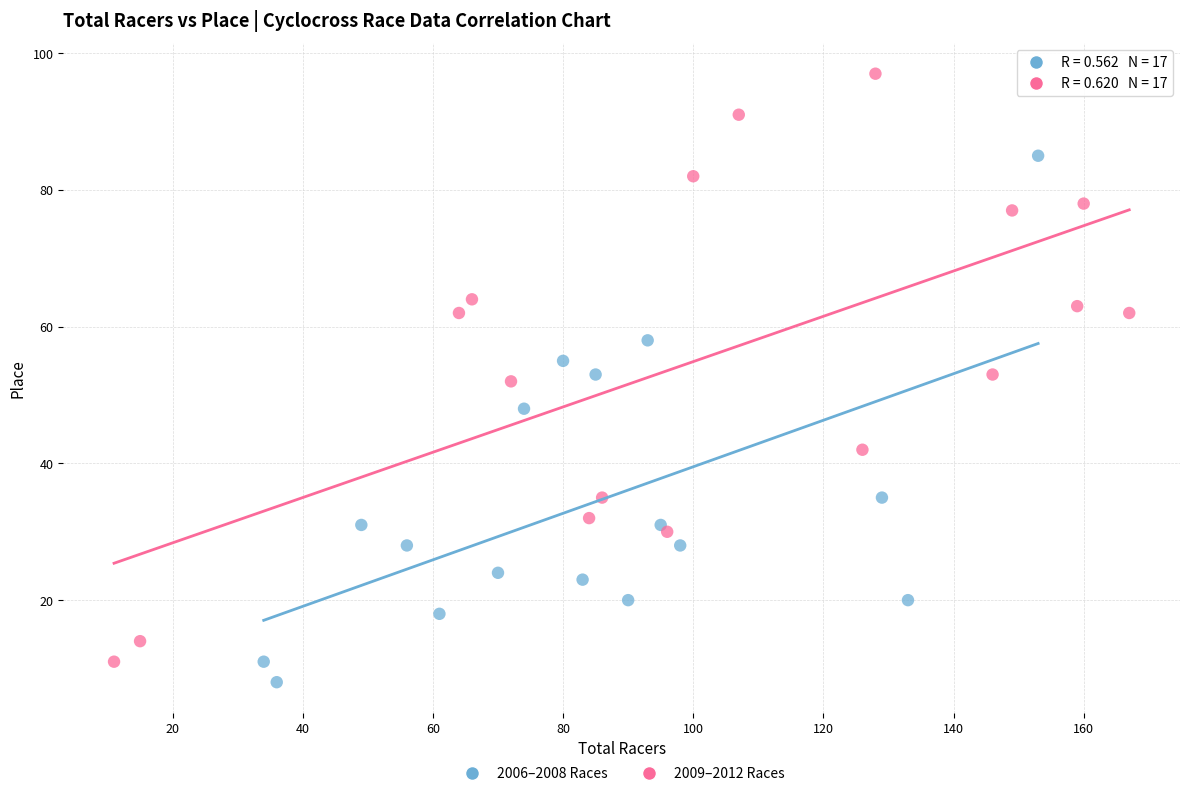

Which series contains the lowest Y value?

2006–2008 Races